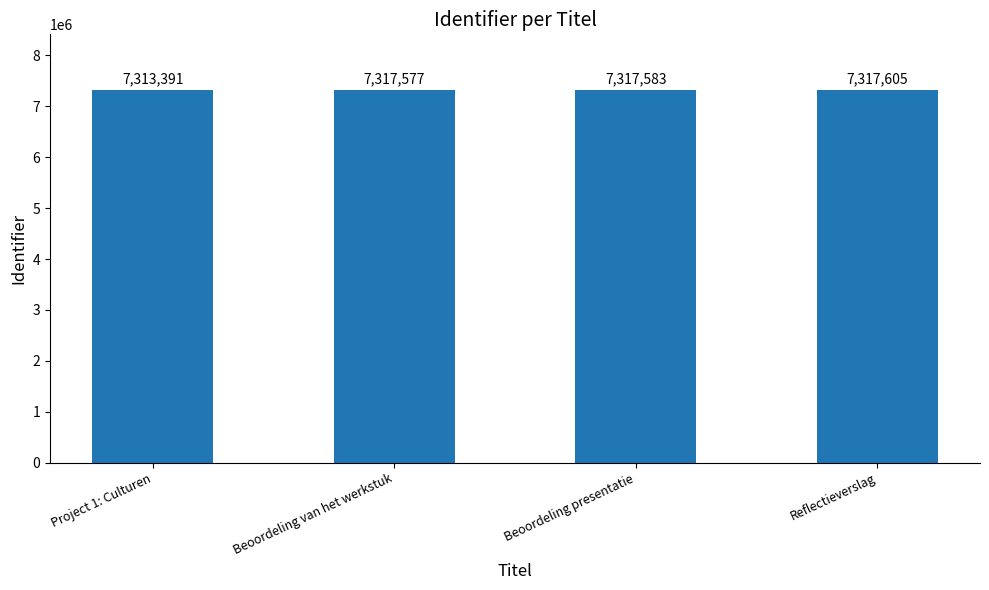

What is the ratio of the value at Reflectieverslag to the value at Beoordeling presentatie?

1.0